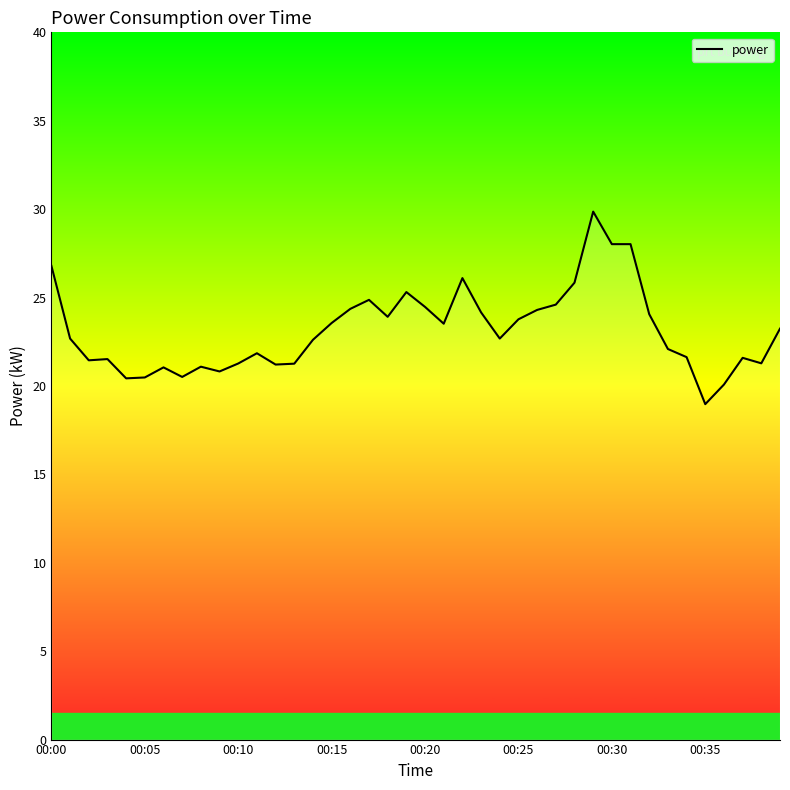

What is the difference between the maximum and minimum values?

10.9